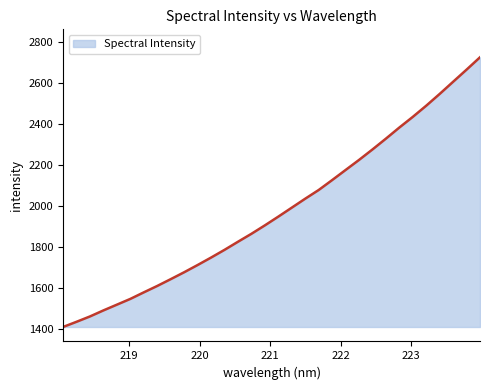

What is the difference between the maximum and minimum values?

1314.4